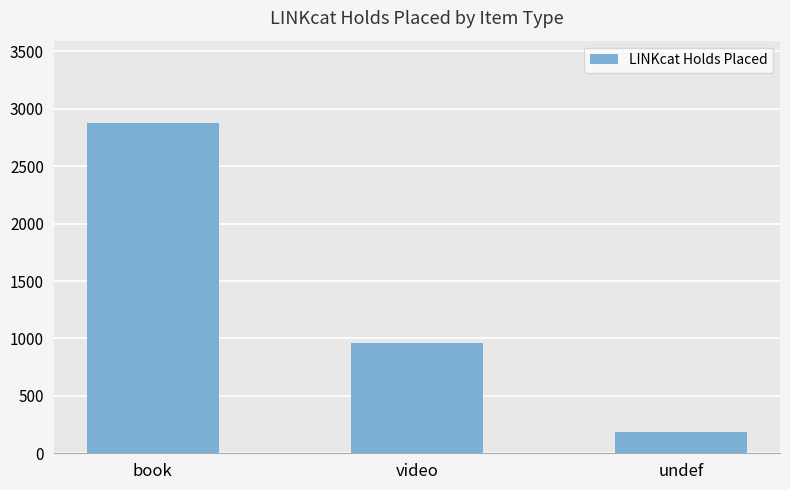

What is the difference between the values at video and book?

1917